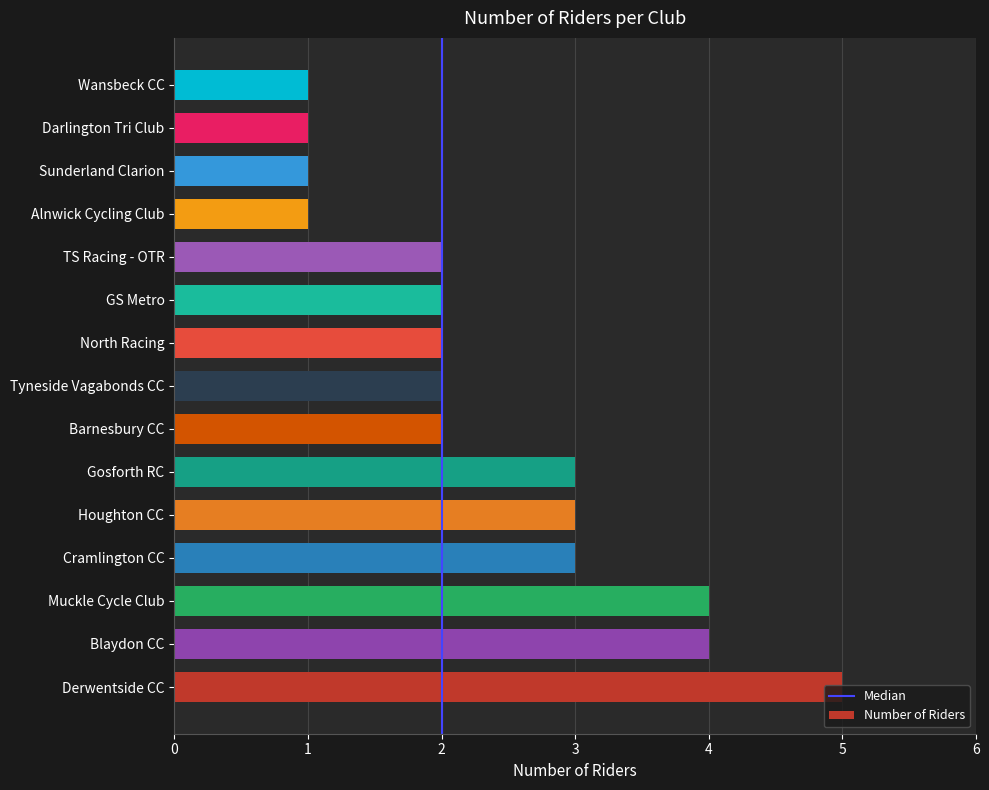

What is the difference between the maximum and minimum values?

4